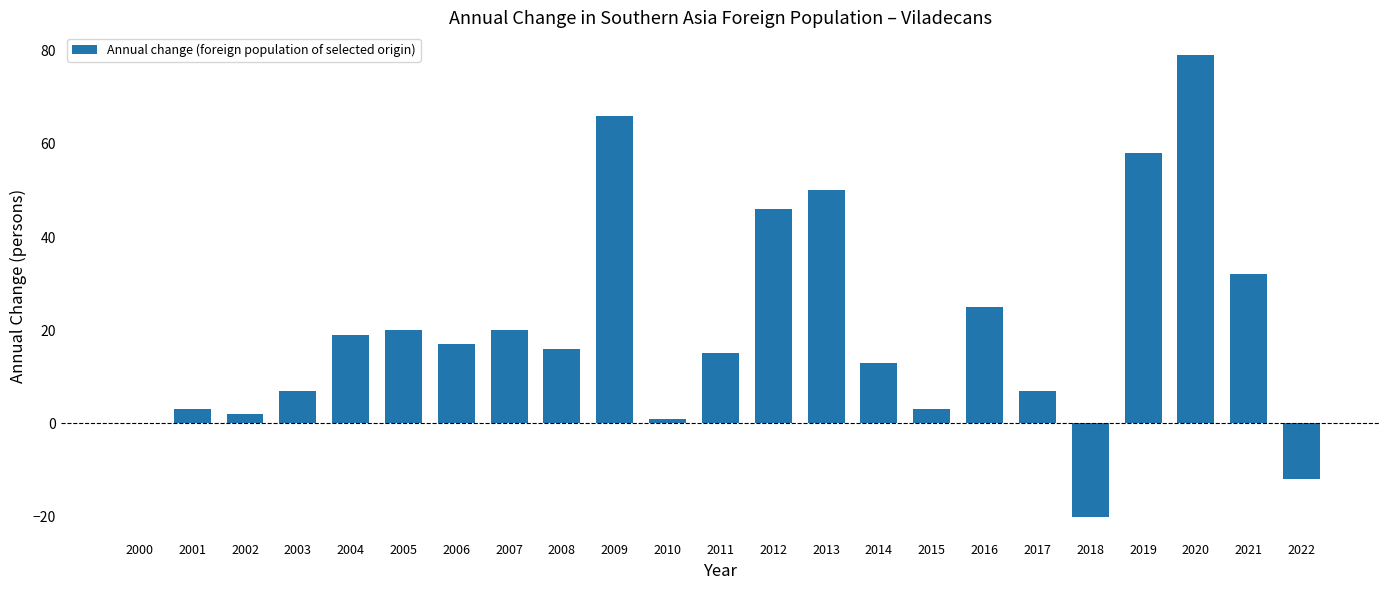

Where does the data first go above 16?

2004